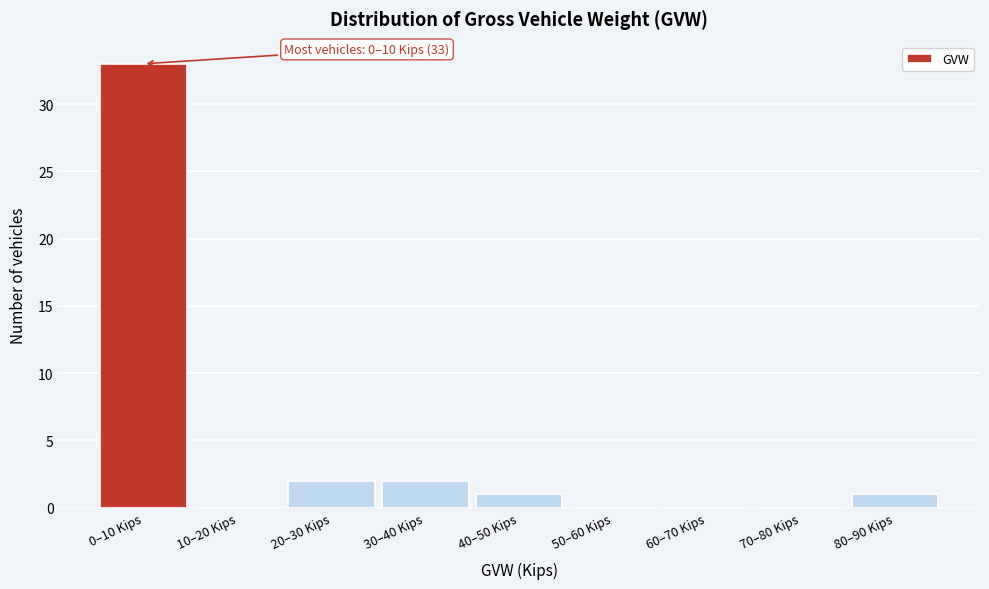

Reading right to left, what are all the values shown in this chart?

80–90 Kips=1	70–80 Kips=0	60–70 Kips=0	50–60 Kips=0	40–50 Kips=1	30–40 Kips=2	20–30 Kips=2	10–20 Kips=0	0–10 Kips=33